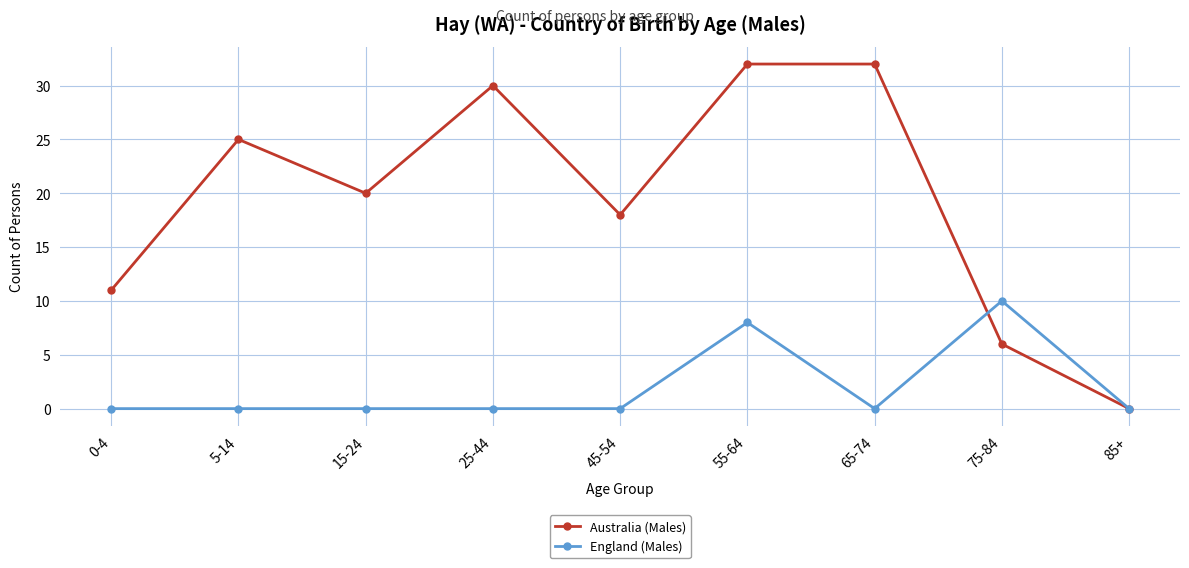

Is it true that England (Males) equals 0 at 85+?

True